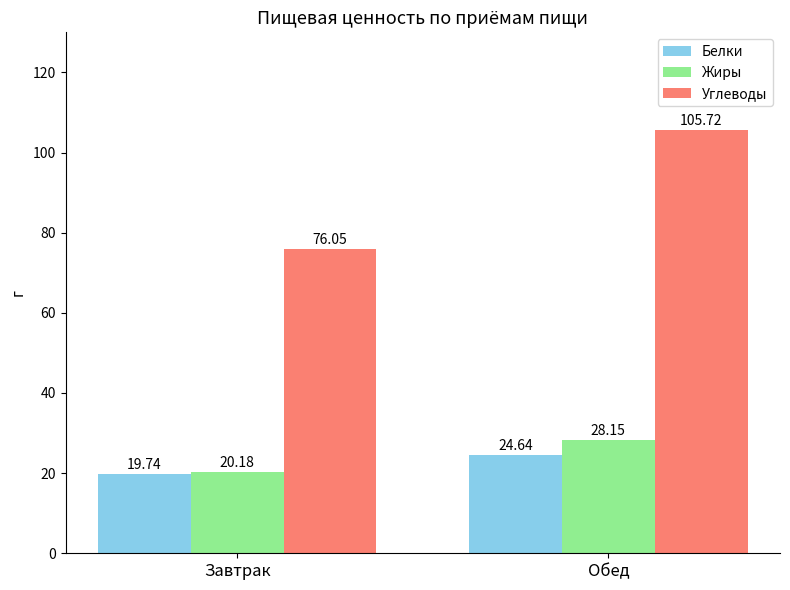

At which category is the sum across all series the highest?

Обед